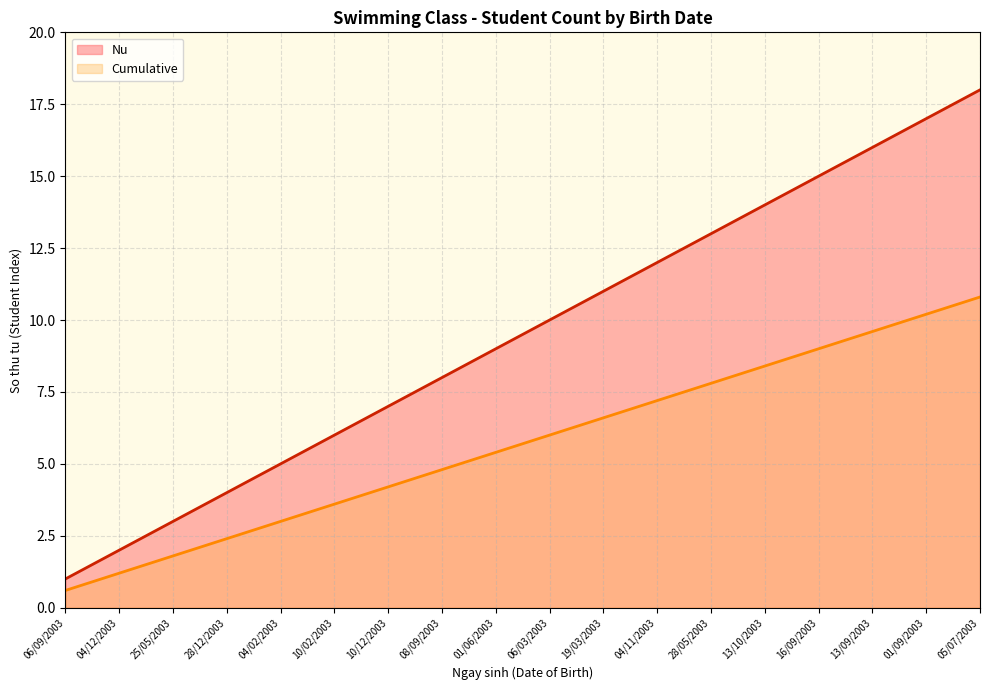

What is the difference between the maximum and minimum values in the Nu series?

17.0